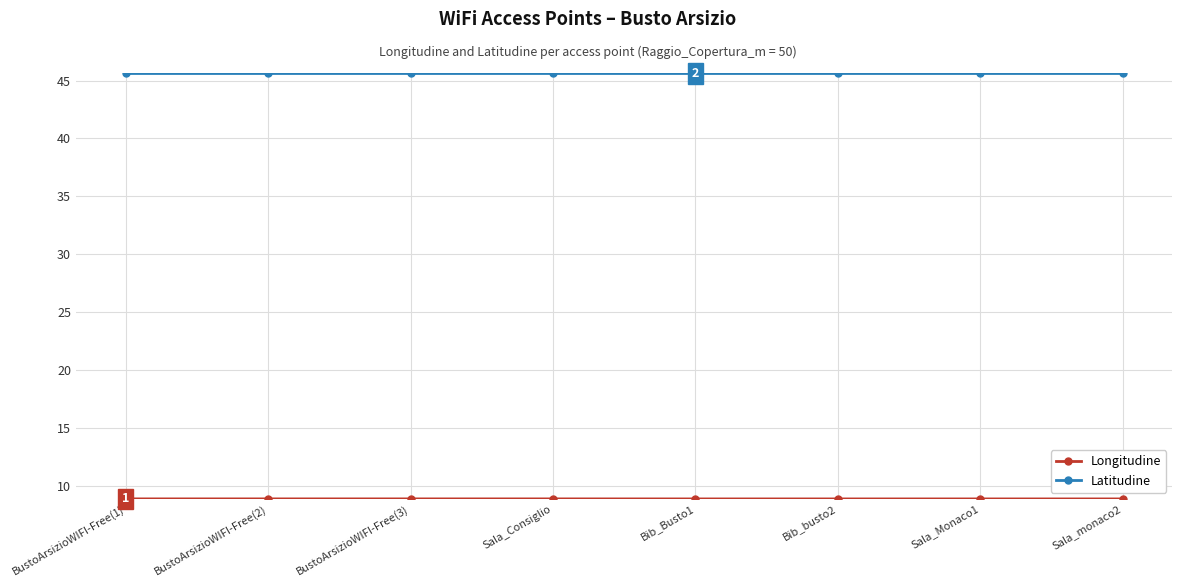

What is the label of the 7th point from the left?

Sala_Monaco1